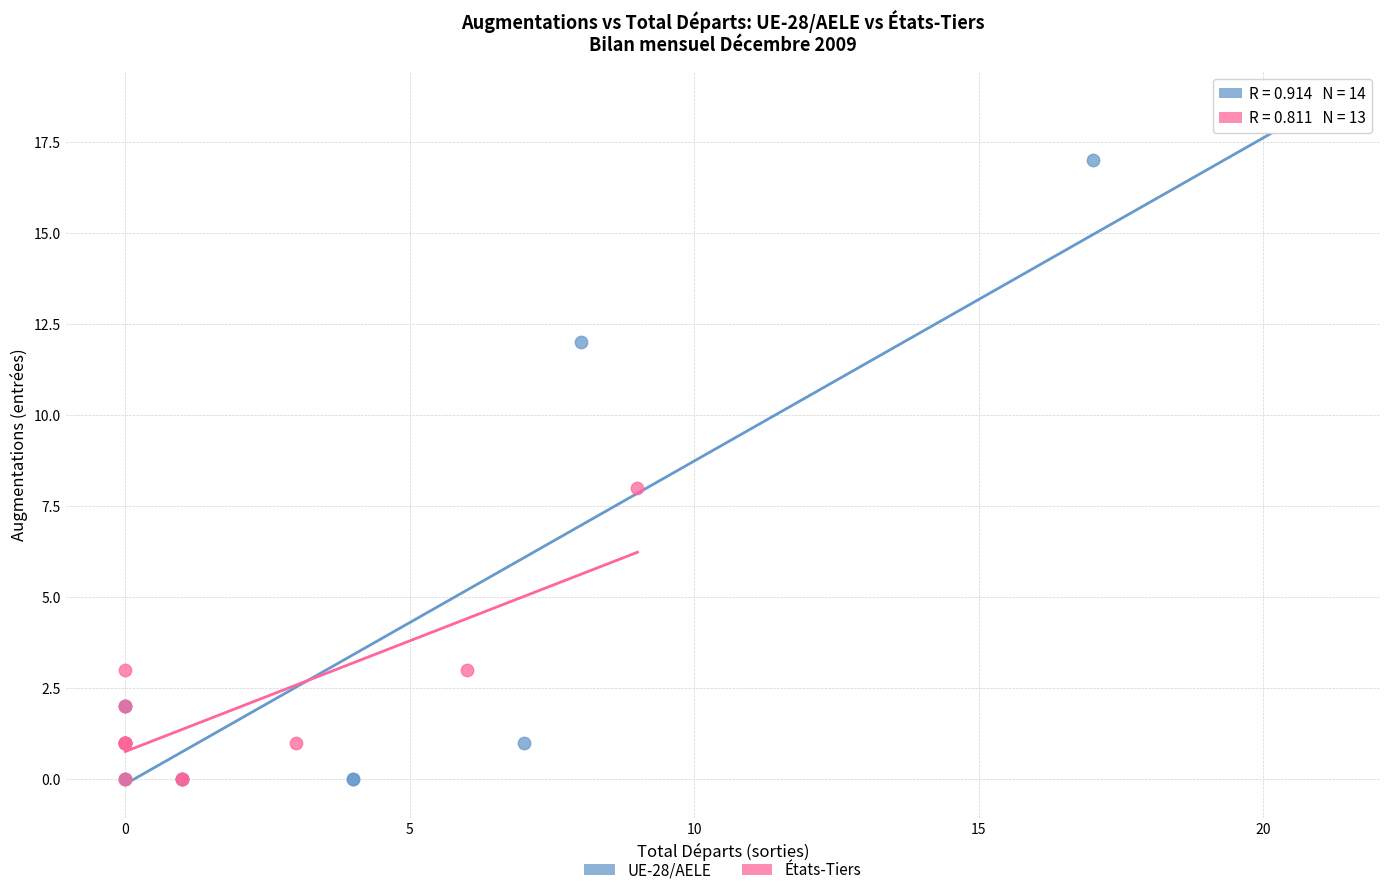

Which series contains the highest Y value?

UE-28/AELE